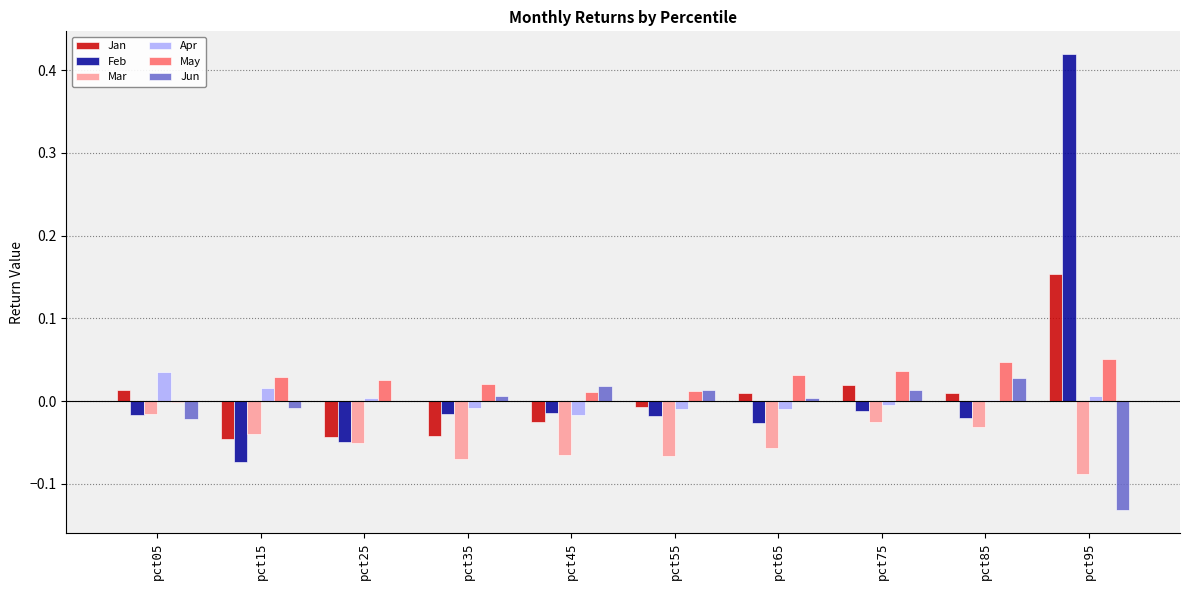

Which series changed the most between pct35 and pct75?

Jan